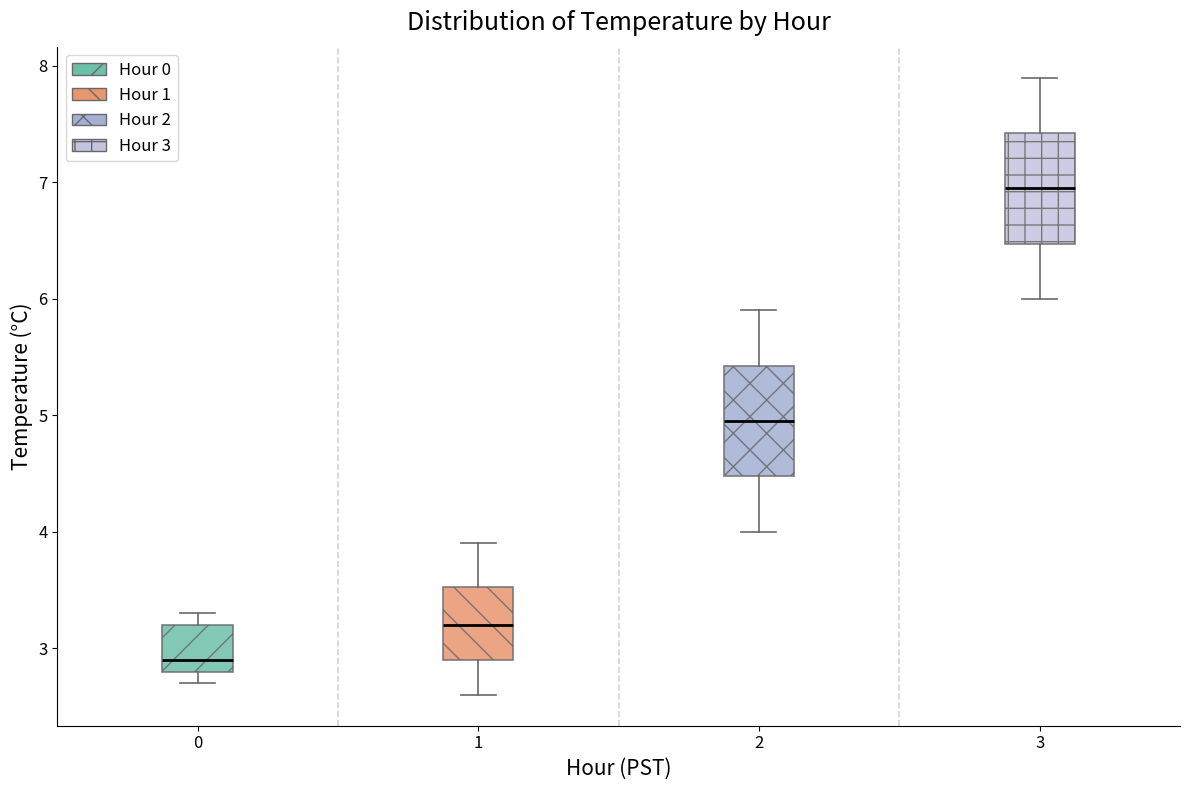

Which box's median line is the lowest?

0